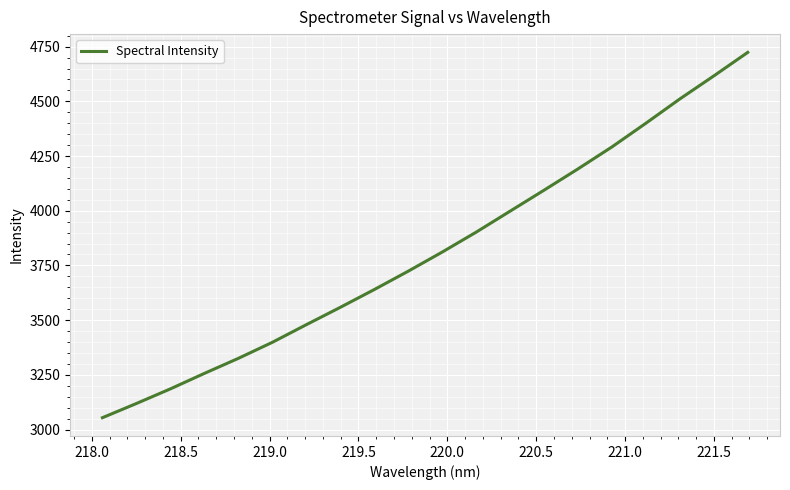

What is the greatest value displayed?

4723.8